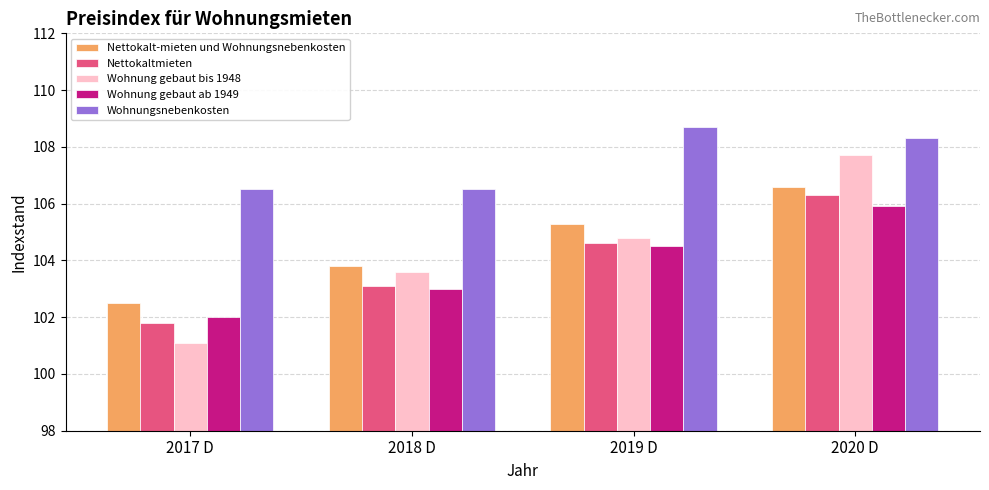

At which label does Wohnung gebaut bis 1948 first exceed 104?

2019 D